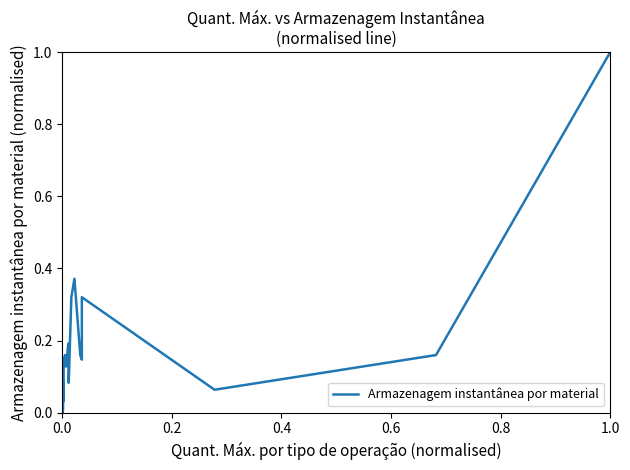

How many points are higher than both their immediate neighbors (excluding endpoints)?

9